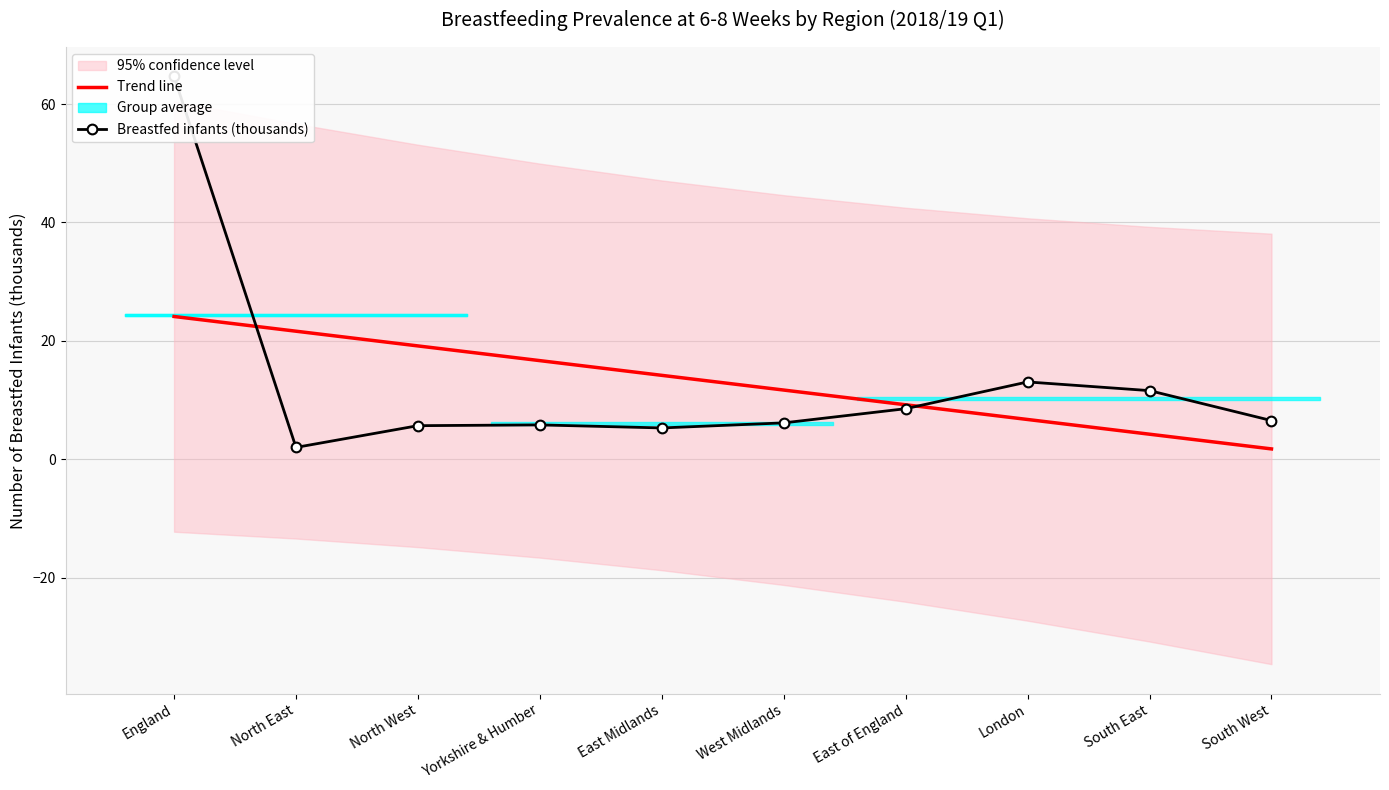

What is the difference between the second highest and minimum values in the Breastfed infants (thousands) series?

11.1